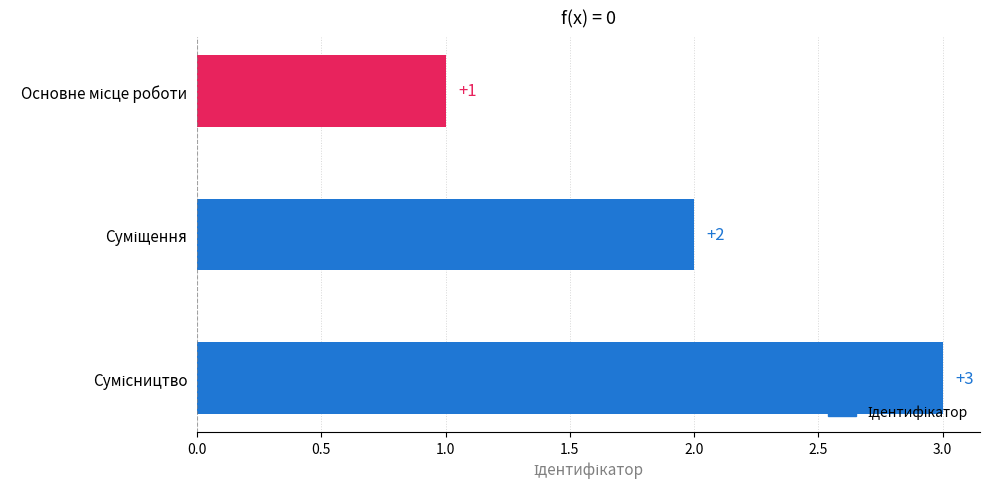

How many values are between 1 and 3?

3